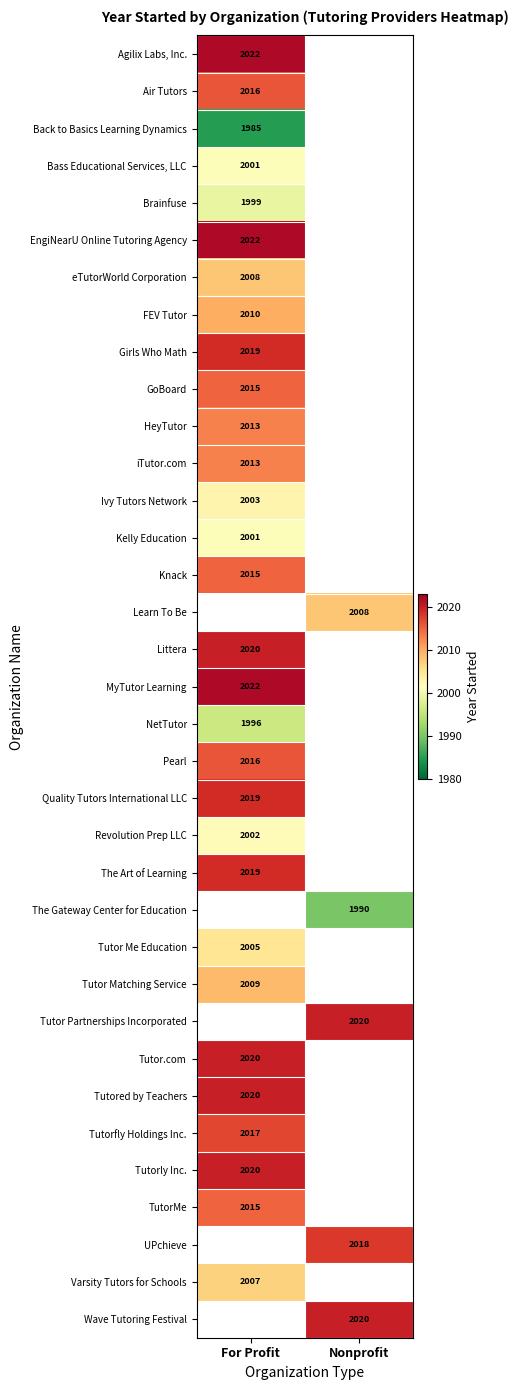

At how many categories does at least one series exceed 2001?

2